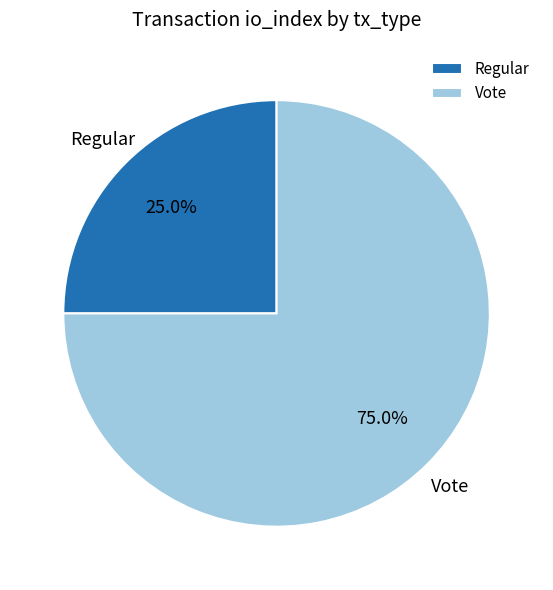

What is the smallest slice in the pie chart?

Regular